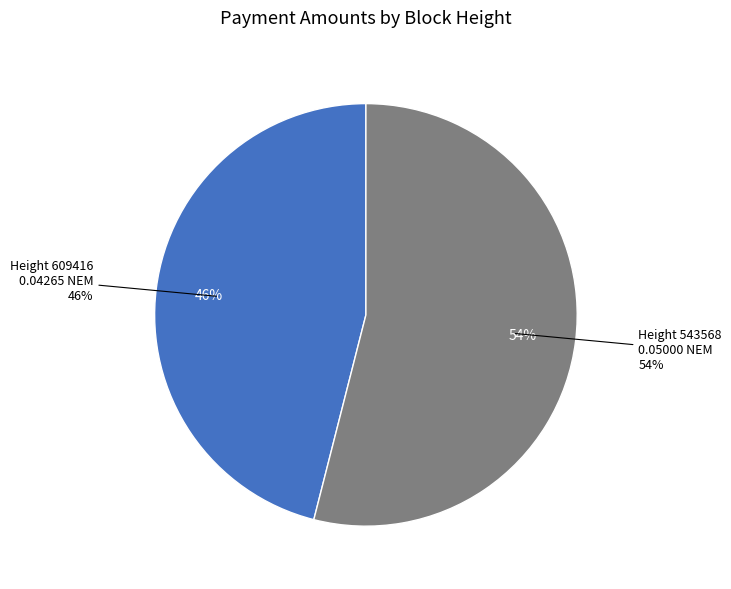

What portion of the pie excludes 609416?

54.0%